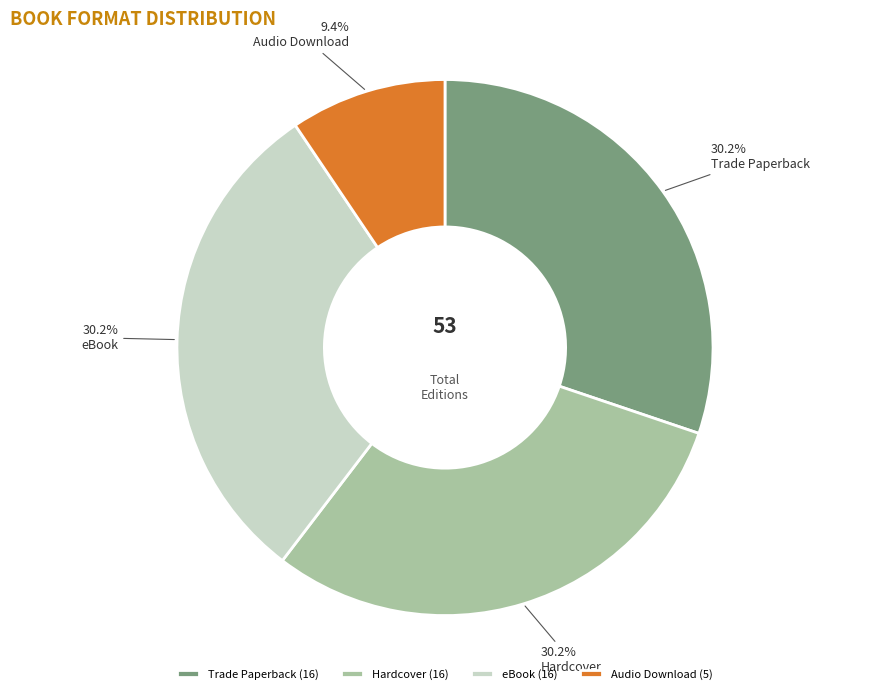

True or false: Audio Download accounts for 22% of the total.

False